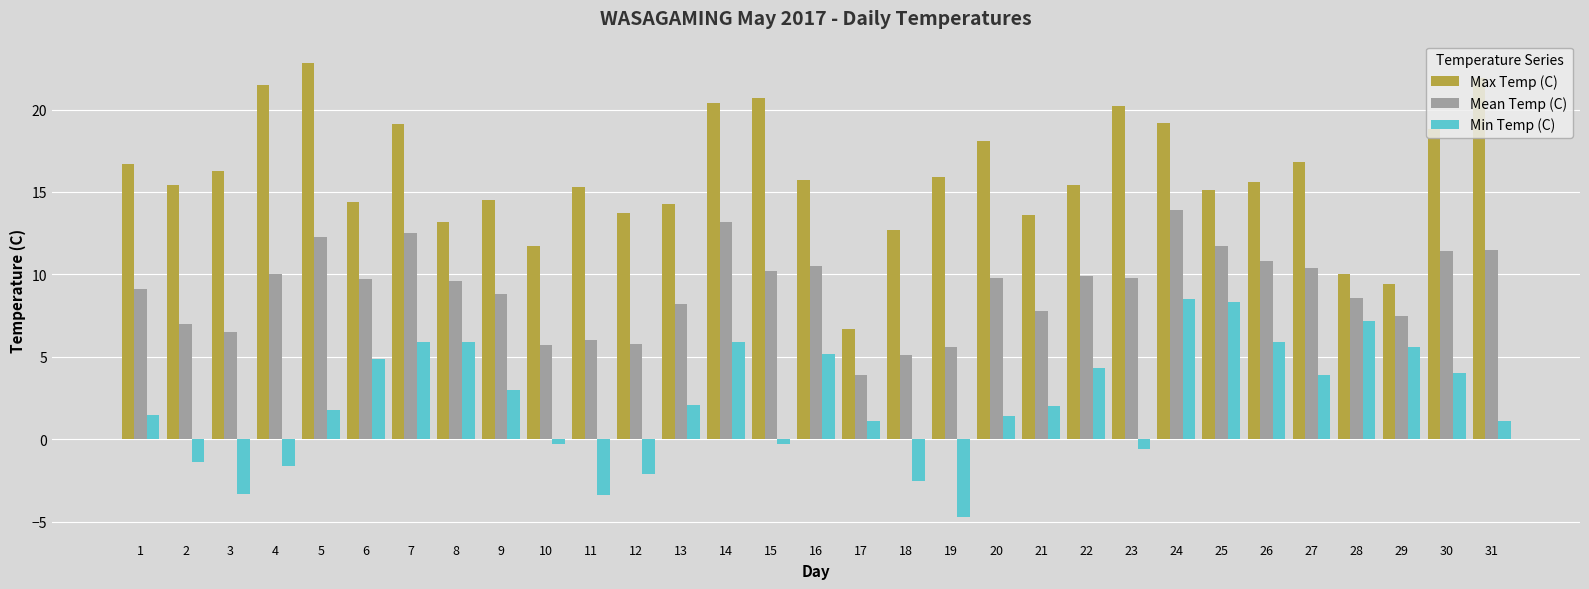

What is the sum of the Mean Temp (C) values at 22 and 16?

20.4